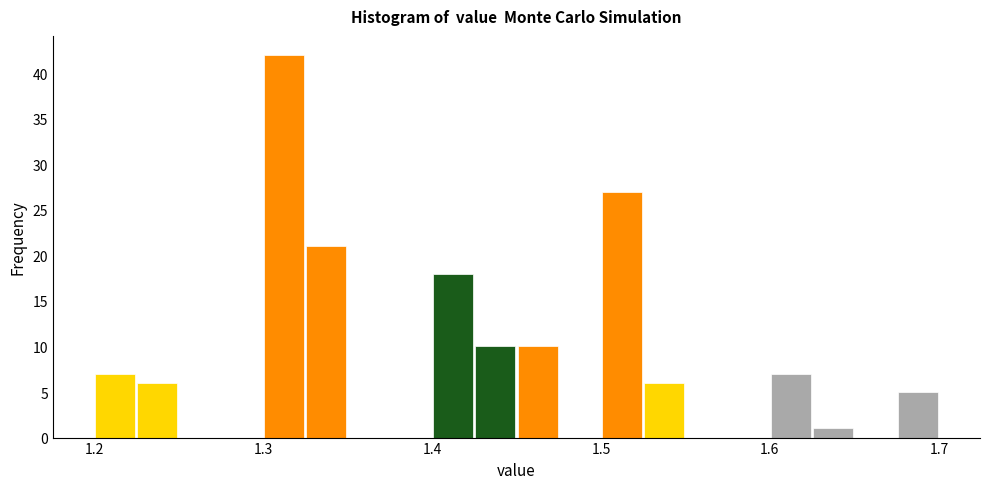

Around what value on the x-axis is the tallest bar? Give the approximate position of its centre, as read against the axis.

1.31